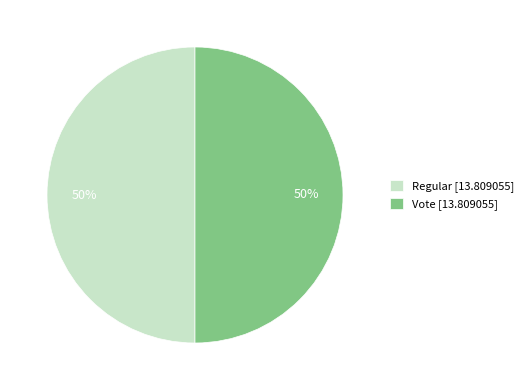

The Regular [13.809055] slice represents 58% of the pie. True or false?

False